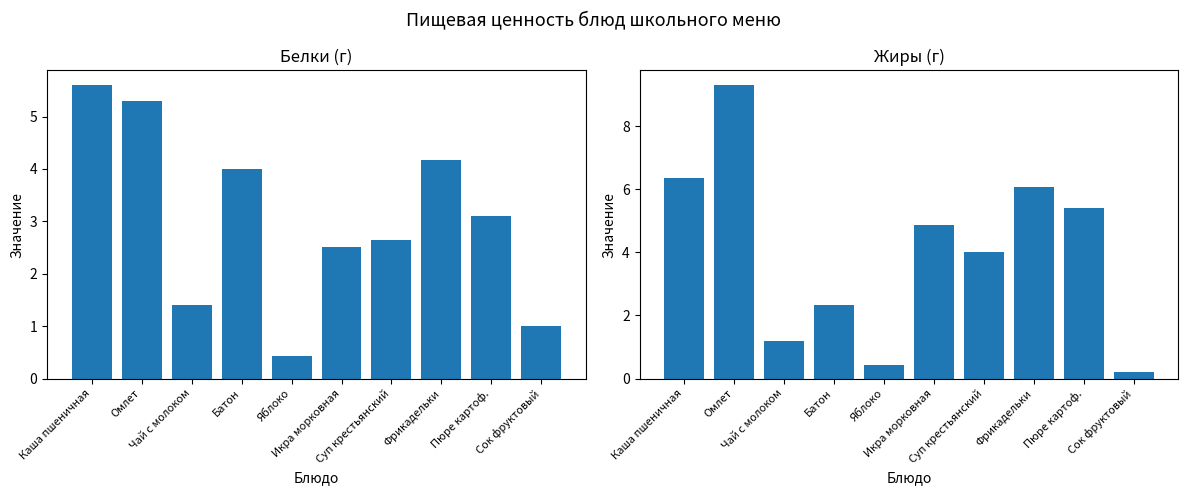

What position from the left is Фрикадельки?

8